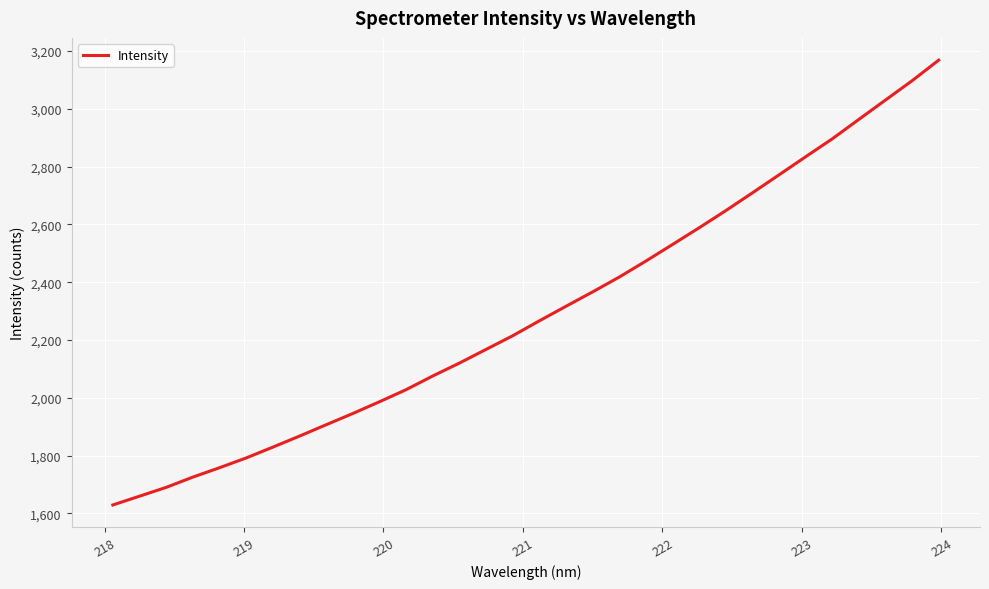

Reading left to right, what are all the values shown in this chart?

1628.8	1659.2	1689.7	1725.2	1757.7	1791.5	1829.0	1867.2	1906.4	1945.4	1986.0	2027.9	2075.3	2120.0	2167.3	2214.5	2266.1	2316.5	2366.3	2417.6	2473.0	2530.4	2588.2	2647.5	2709.0	2771.3	2834.0	2896.0	2963.3	3030.3	3097.1	3168.4